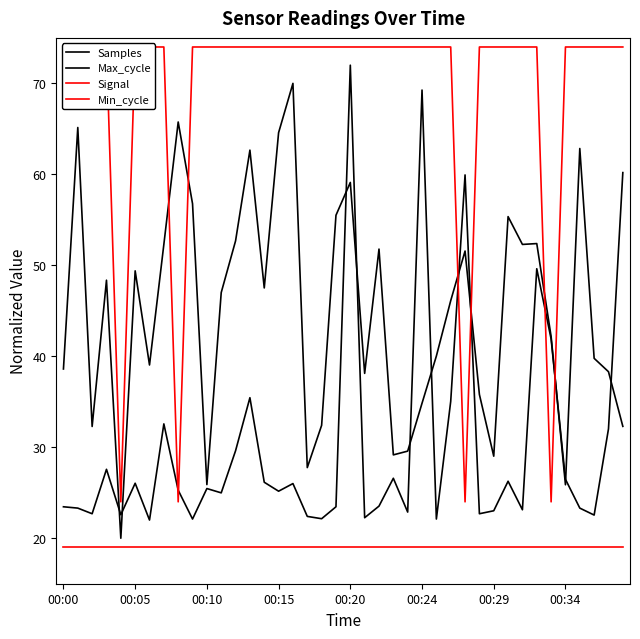

At how many categories does at least one series exceed 62?

37